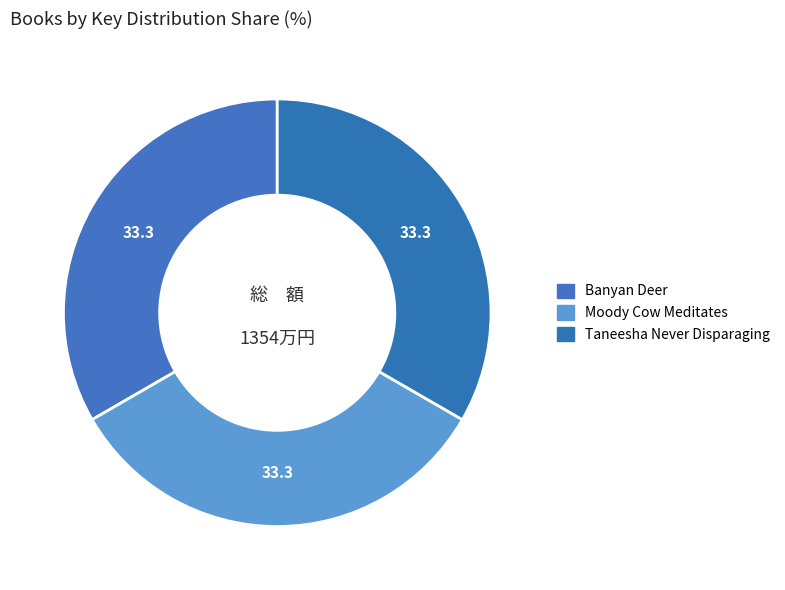

Which category has the smallest portion of the pie?

Taneesha Never Disparaging